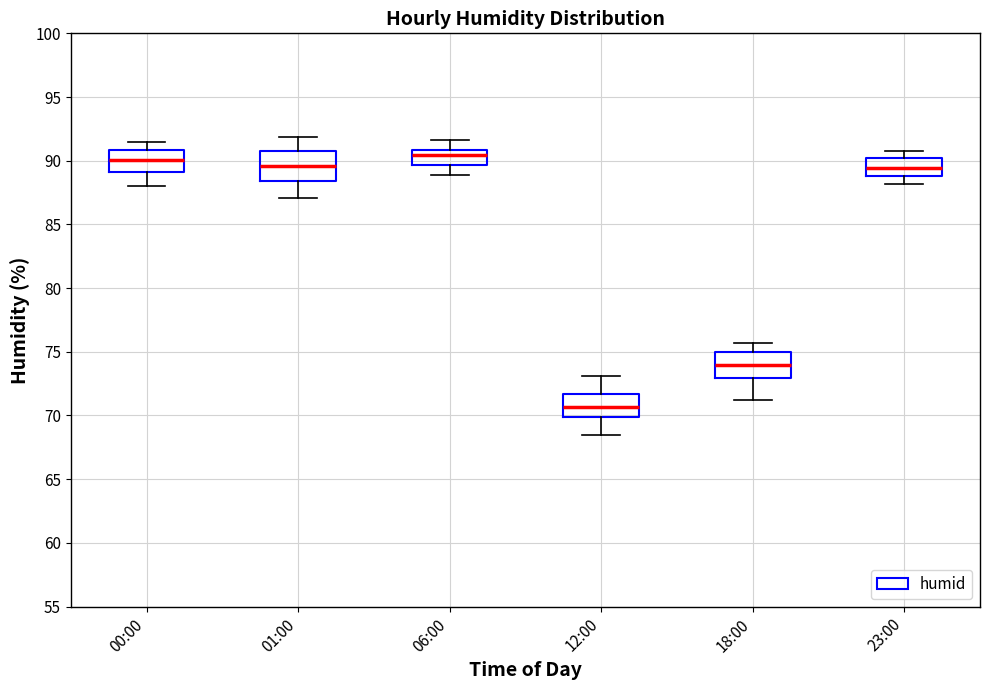

Reading left to right, read every box against the y-axis: the position of its median line, the range the box covers, and the ends of its whiskers. The values are not printed on the chart, so give them approximately, as read against the axis.

00:00: median 90.0, box 89.0 to 91.0, whiskers 88.0 to 91.5
01:00: median 89.5, box 88.5 to 91.0, whiskers 87.0 to 92.0
06:00: median 90.5, box 89.5 to 91.0, whiskers 89.0 to 91.5
12:00: median 70.5, box 70.0 to 71.5, whiskers 68.5 to 73.0
18:00: median 74.0, box 73.0 to 75.0, whiskers 71.0 to 75.5
23:00: median 89.5, box 89.0 to 90.0, whiskers 88.0 to 91.0